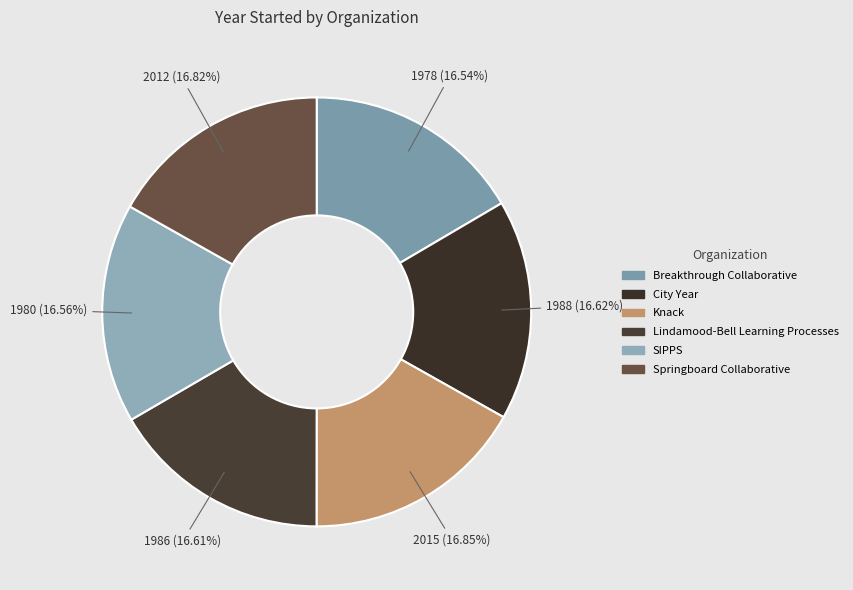

Which category has the biggest portion of the pie?

Knack